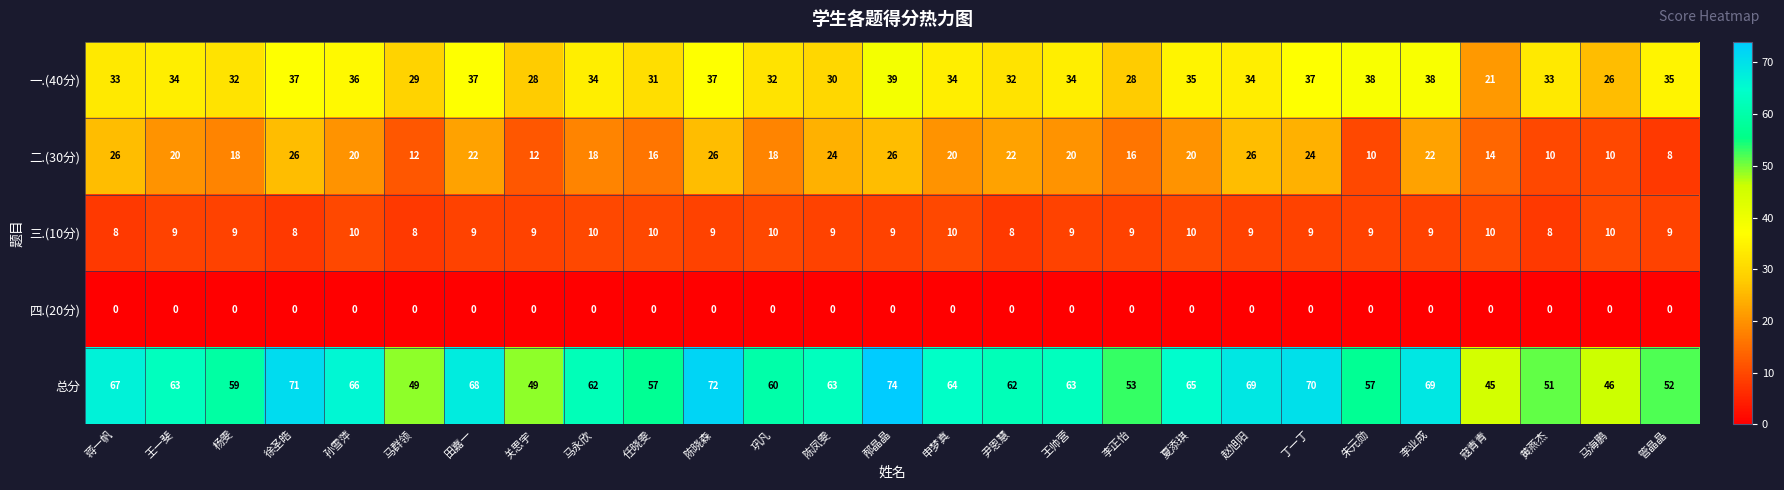

Count the number of data series in this chart.

5